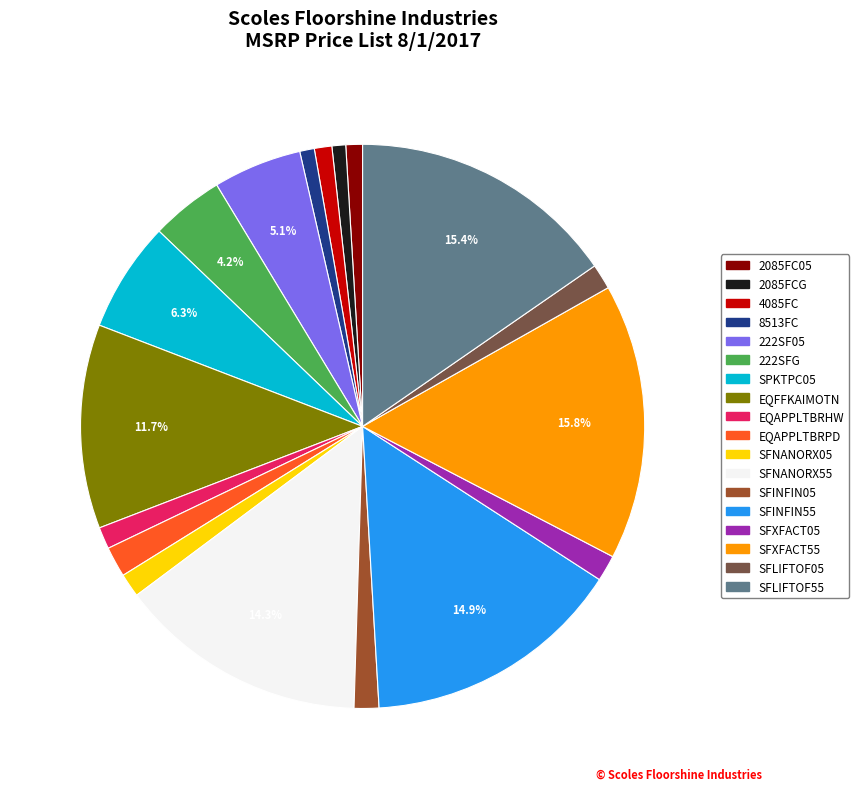

Which has a higher value, SFINFIN05 or SPKTPC05?

SPKTPC05